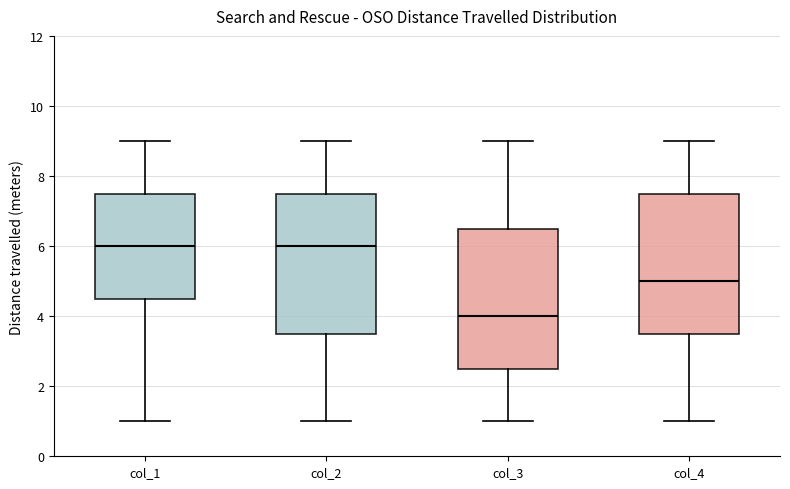

Reading left to right, transcribe this box plot: for each box, give where its median line is, the range the box spans, and where its two whiskers end, as read against the y-axis. The values are not printed on the chart, so give them approximately, as read against the axis.

col_1: median 6.0, box 4.6 to 7.6, whiskers 1.0 to 9.0
col_2: median 6.0, box 3.6 to 7.6, whiskers 1.0 to 9.0
col_3: median 4.0, box 2.6 to 6.6, whiskers 1.0 to 9.0
col_4: median 5.0, box 3.6 to 7.6, whiskers 1.0 to 9.0